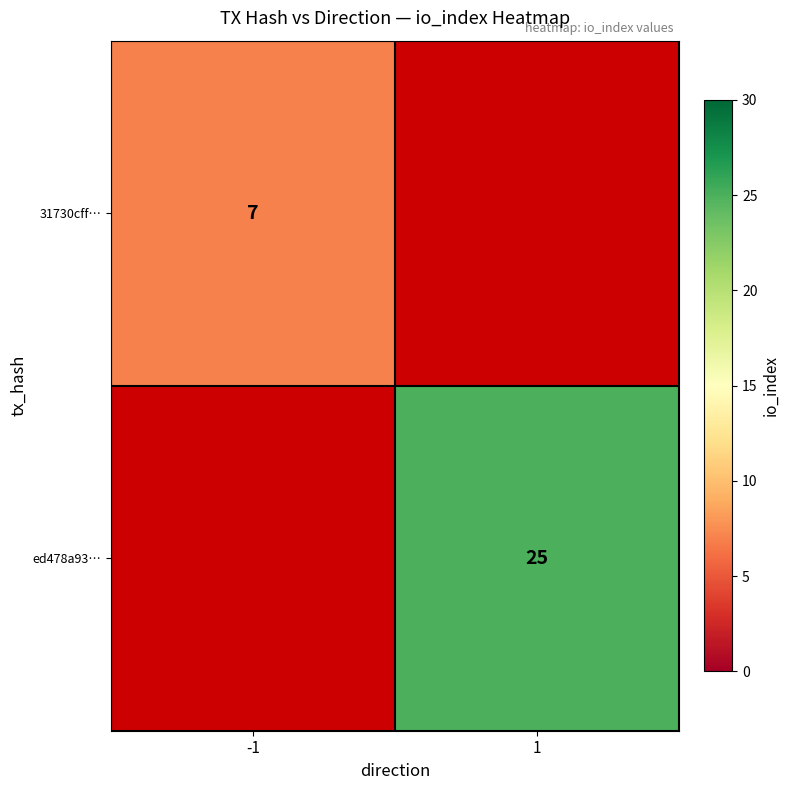

At which category does the chart reach its minimum across all series?

-1